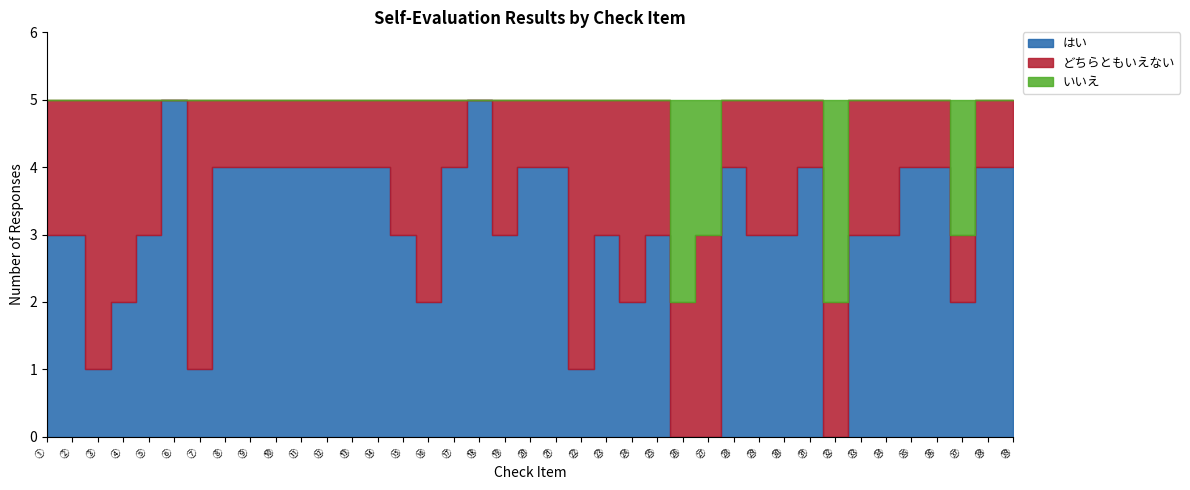

In いいえ, how many points are higher than both neighbors (excluding endpoints)?

3